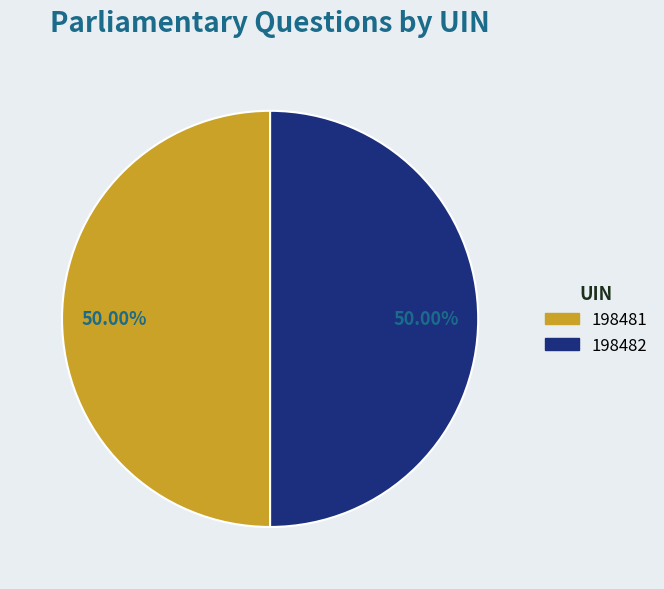

True or false: 198481 accounts for 35% of the total.

False